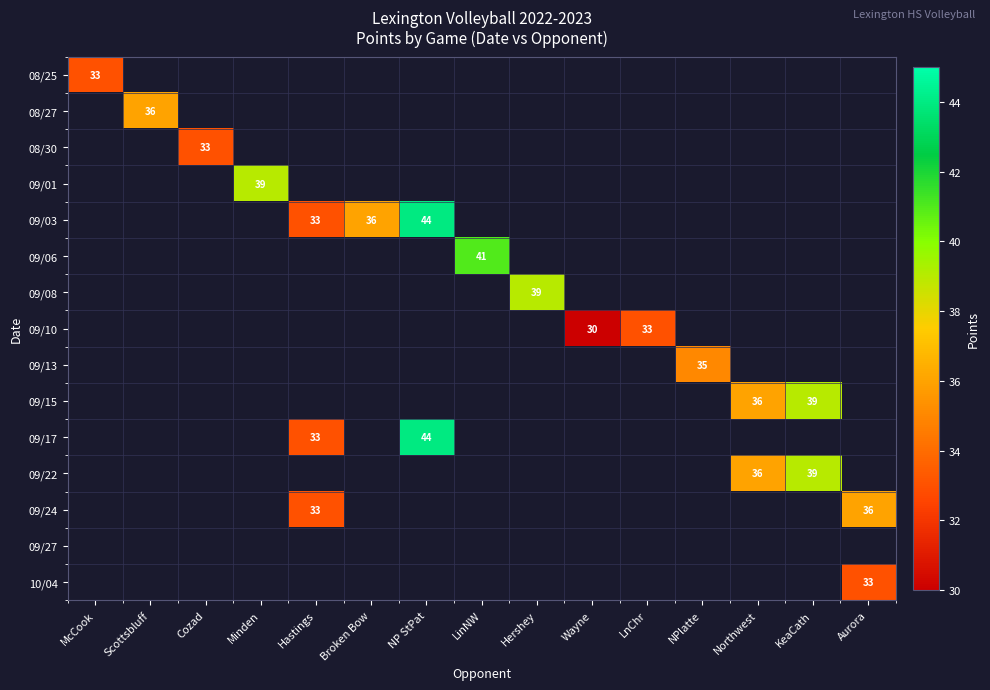

Between Cozad and NPlatte, which is larger?

NPlatte